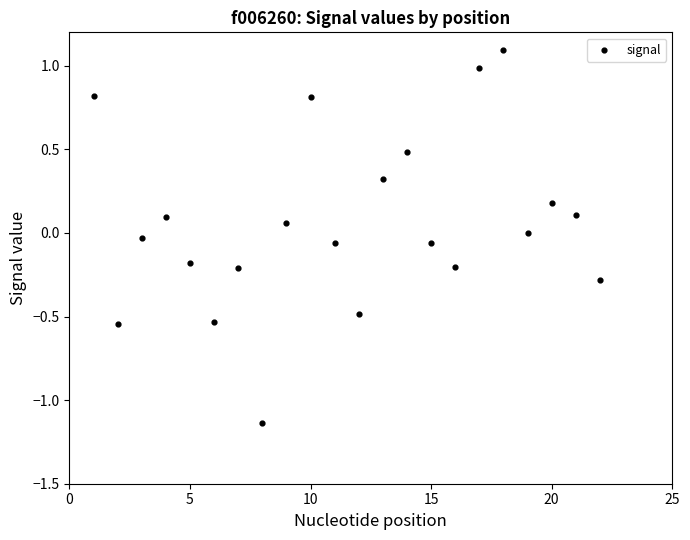

What is the range of Y values (max minus min)?

2.2